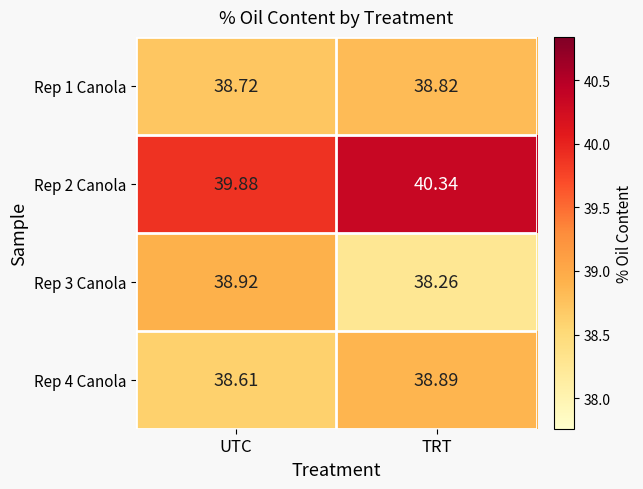

Which category has the highest value in the Rep 4 Canola series?

TRT